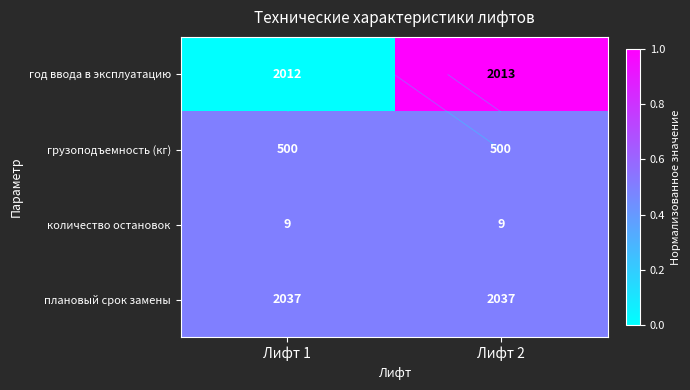

Which series changed the most between Лифт 1 and Лифт 2?

год ввода в эксплуатацию